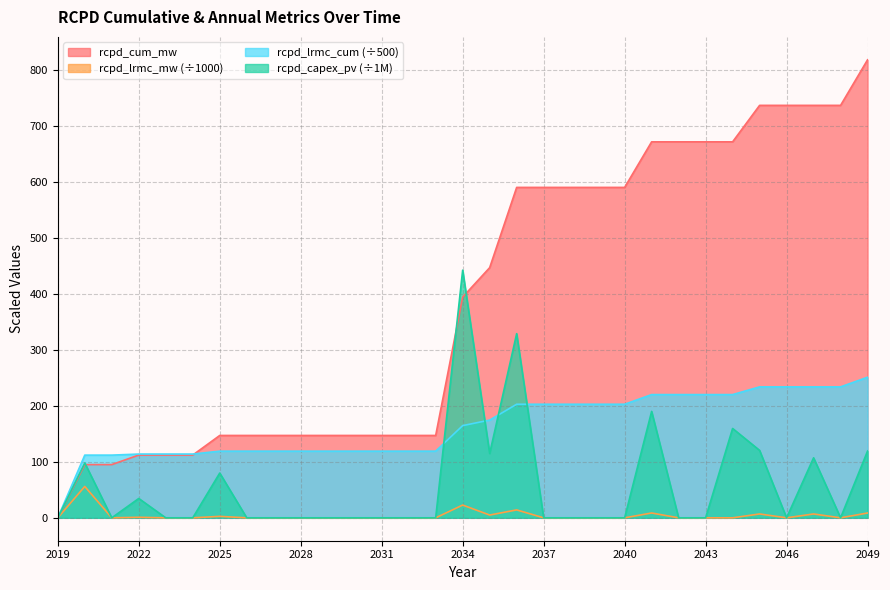

What is the total value across all series at 2047?

1083.9